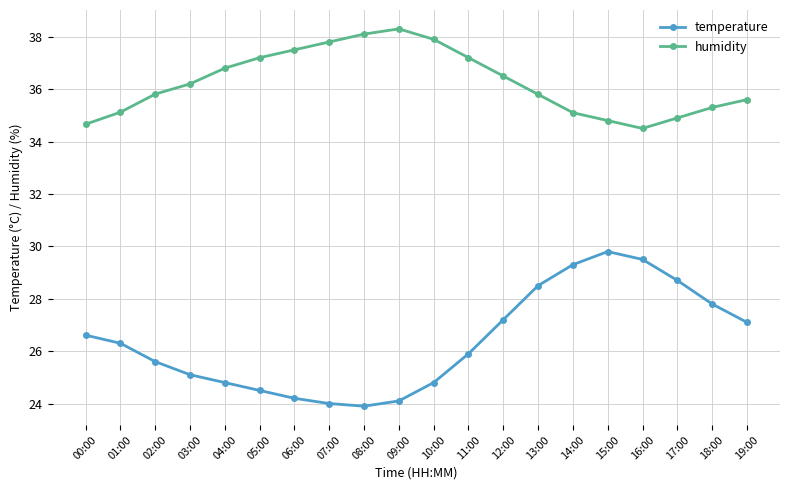

True or false: humidity and temperature cross at least once.

False